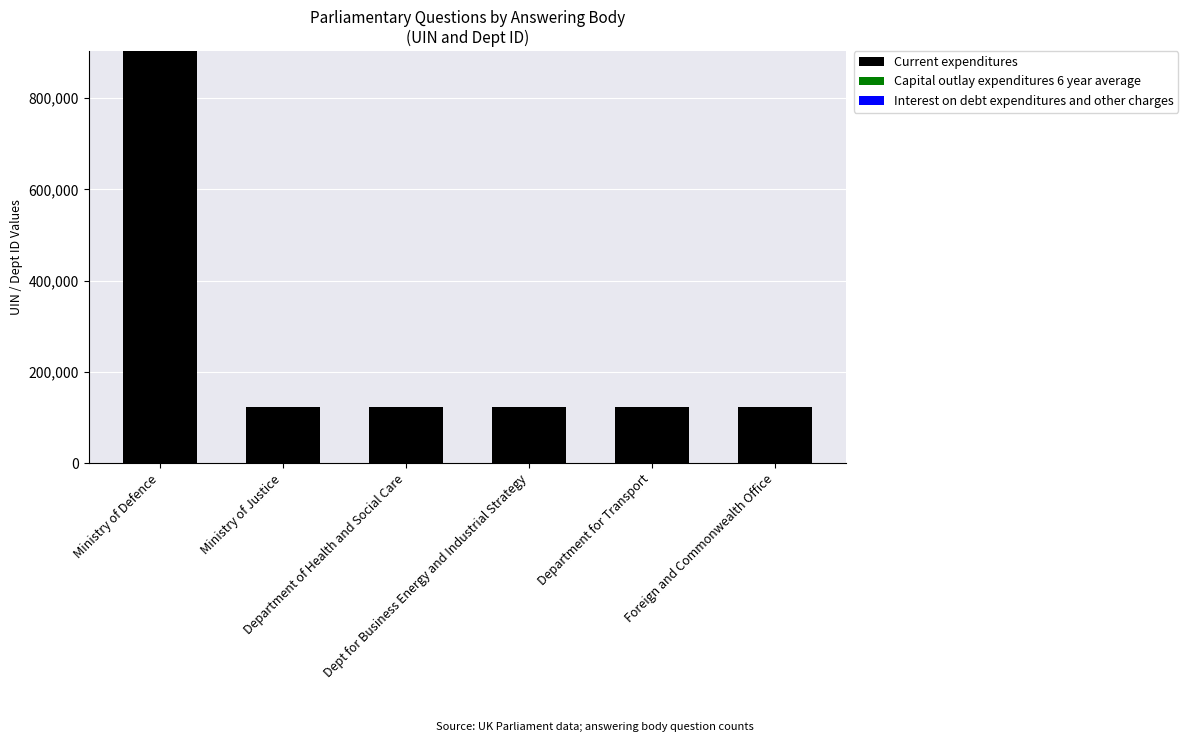

List the labels in order of Interest on debt expenditures and other charges value, largest first.

Ministry of Defence, Ministry of Justice, Department of Health and Social Care, Dept for Business Energy and Industrial Strategy, Department for Transport, Foreign and Commonwealth Office